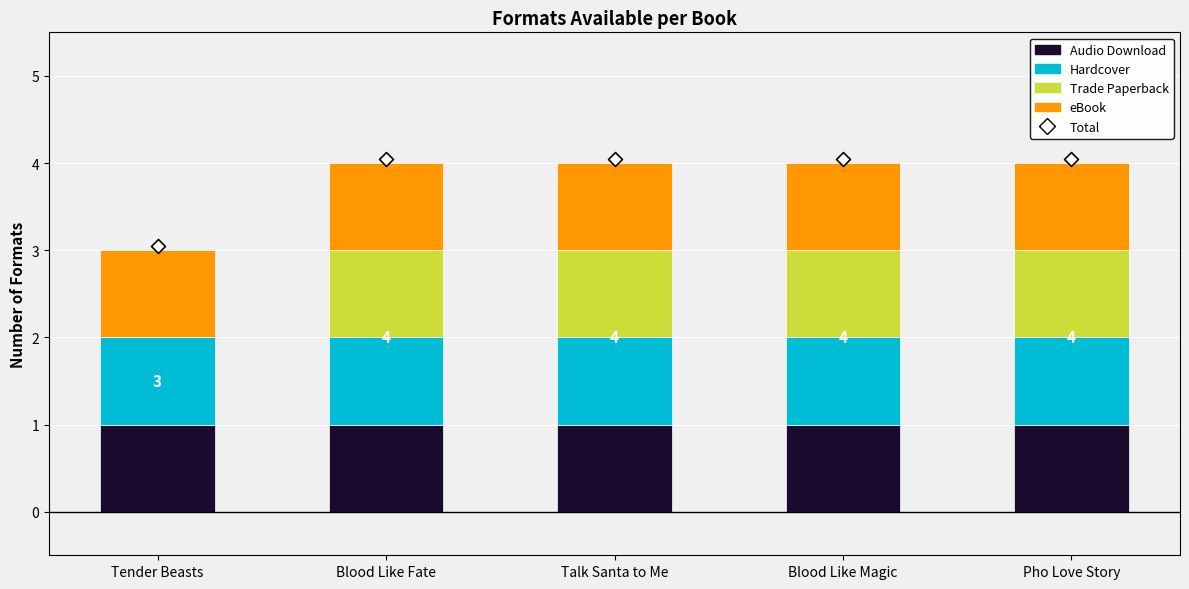

Is the value of eBook at Talk Santa to Me greater than the value of Total at Tender Beasts?

No